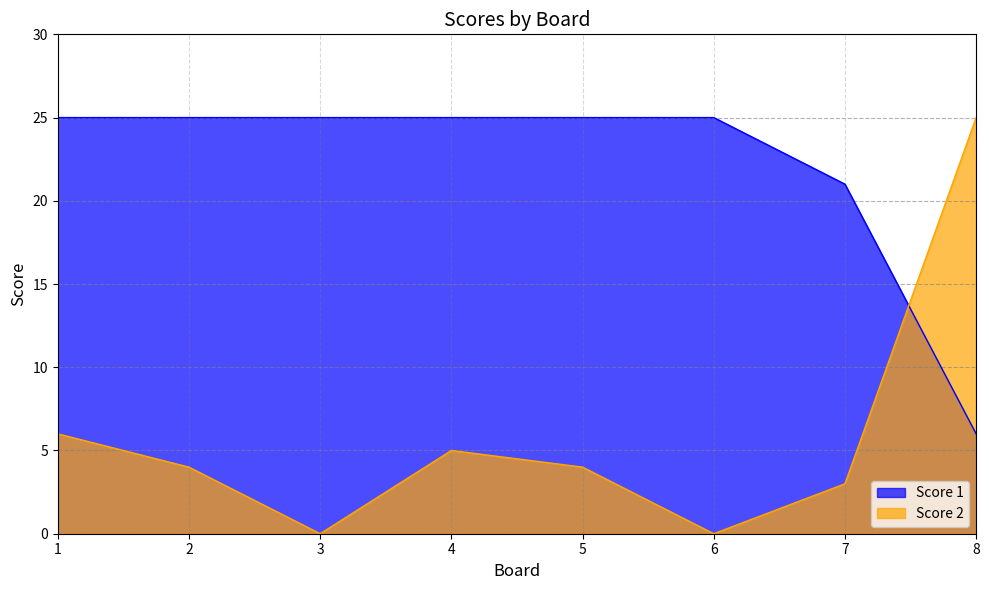

At which label does Score 2 reach its minimum?

3